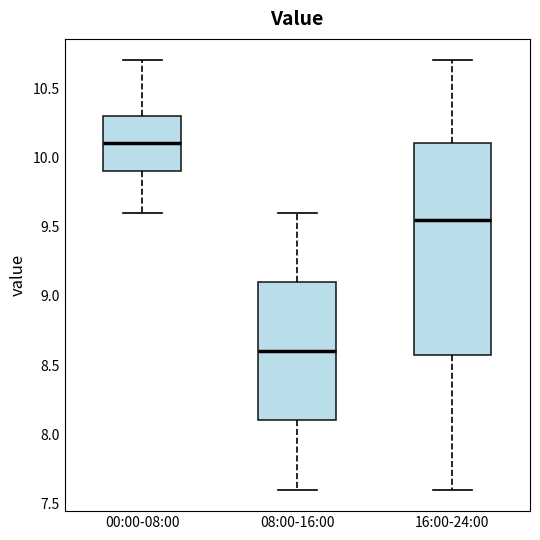

Reading left to right, transcribe this box plot: for each box, give where its median line is, the range the box spans, and where its two whiskers end, as read against the y-axis. The values are not printed on the chart, so give them approximately, as read against the axis.

00:00-08:00: median 10.10, box 9.90 to 10.30, whiskers 9.60 to 10.70
08:00-16:00: median 8.60, box 8.10 to 9.10, whiskers 7.60 to 9.60
16:00-24:00: median 9.55, box 8.60 to 10.10, whiskers 7.60 to 10.70